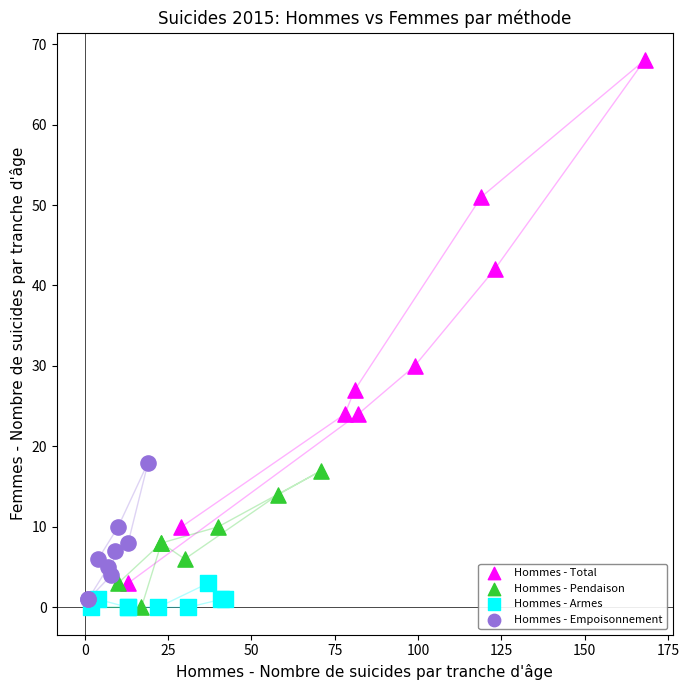

Which series has the widest spread of Y values?

Hommes - Total